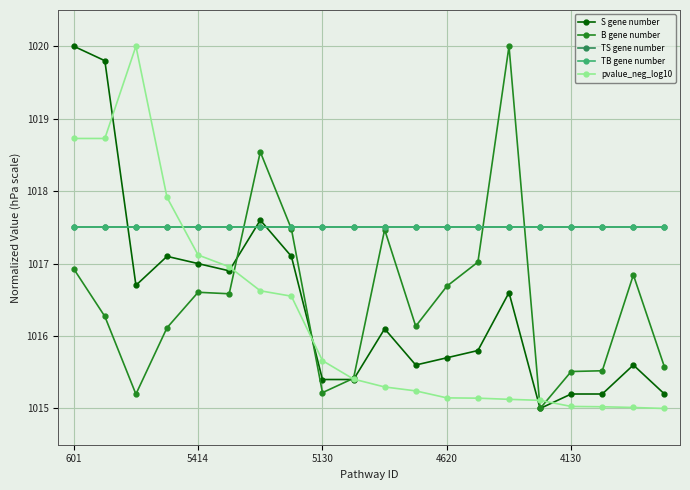

At how many categories does at least one series exceed 1015?

20